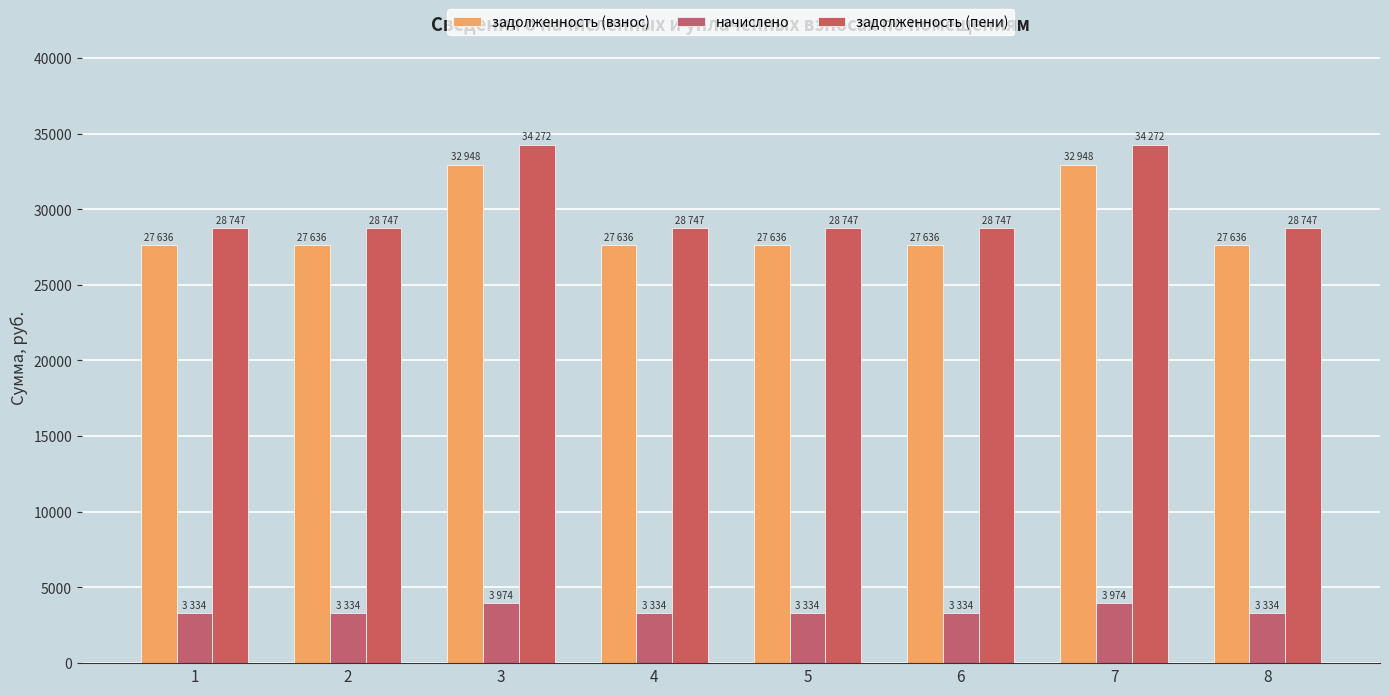

At which category does the chart reach its peak across all series?

3